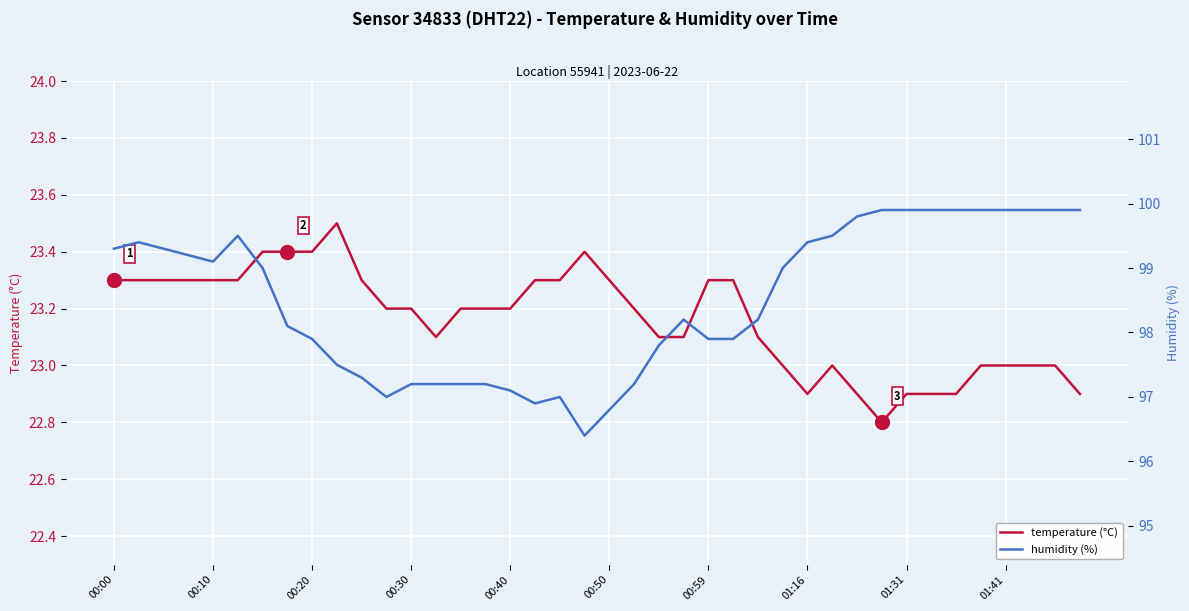

Is it true that humidity (%) equals 36.9 at 11?

False